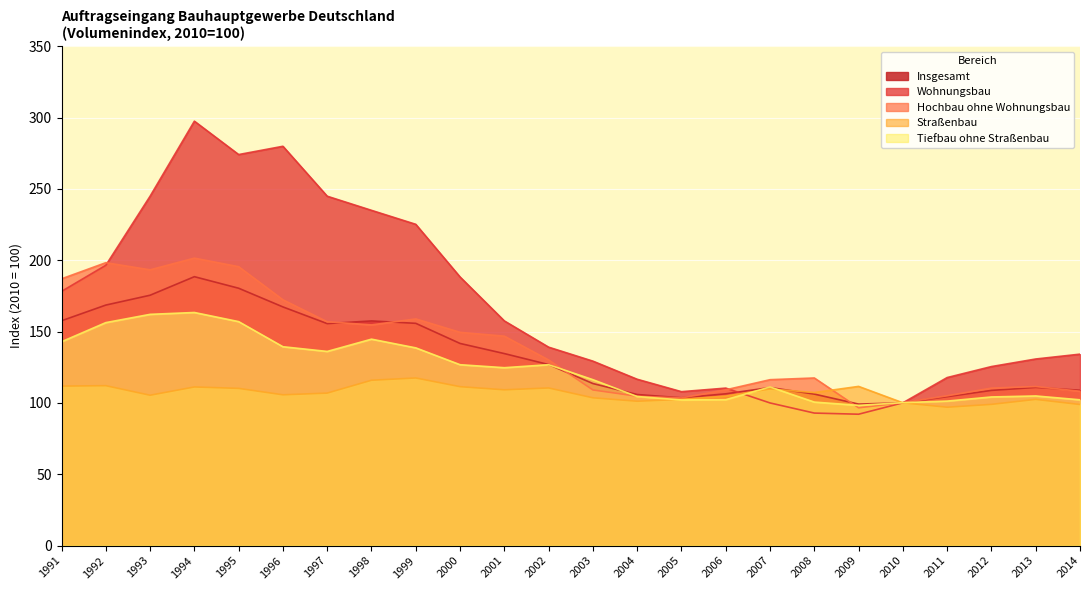

Does the chart display data point markers on the line(s)?

No